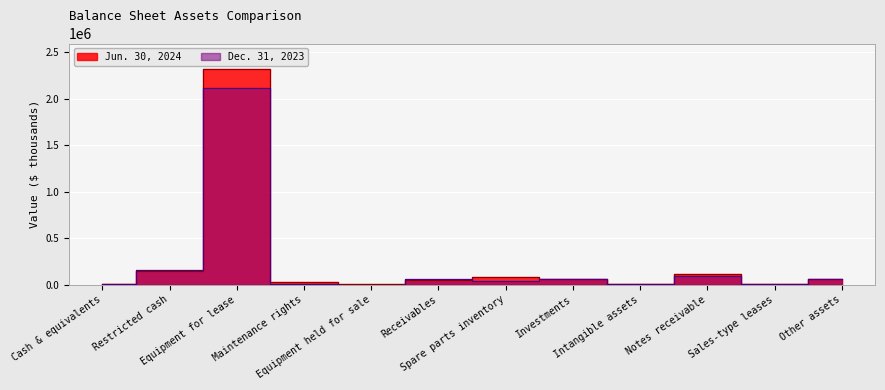

Between which two adjacent categories do Jun. 30, 2024 and Dec. 31, 2023 first intersect?

Restricted cash and Equipment for lease